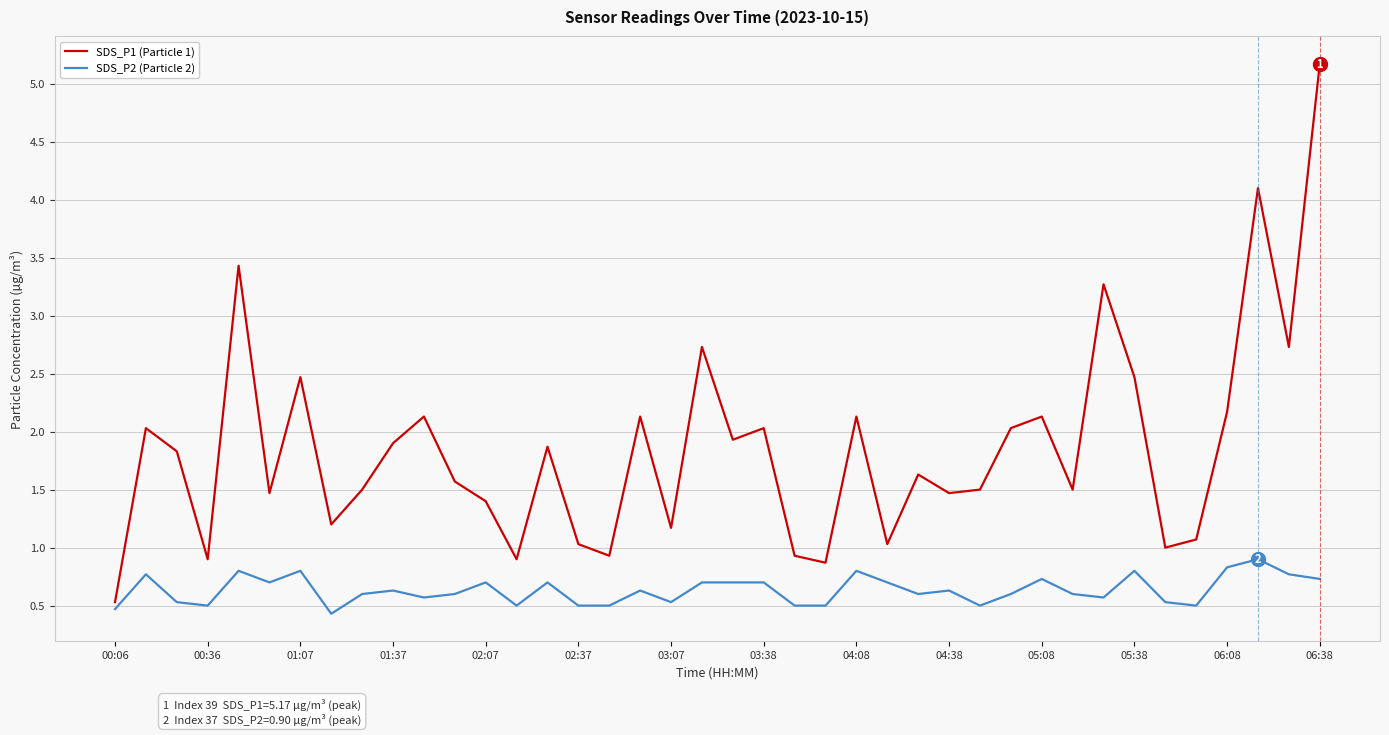

List the series in order of their overall mean, lowest first.

SDS_P2 (Particle 2), SDS_P1 (Particle 1)